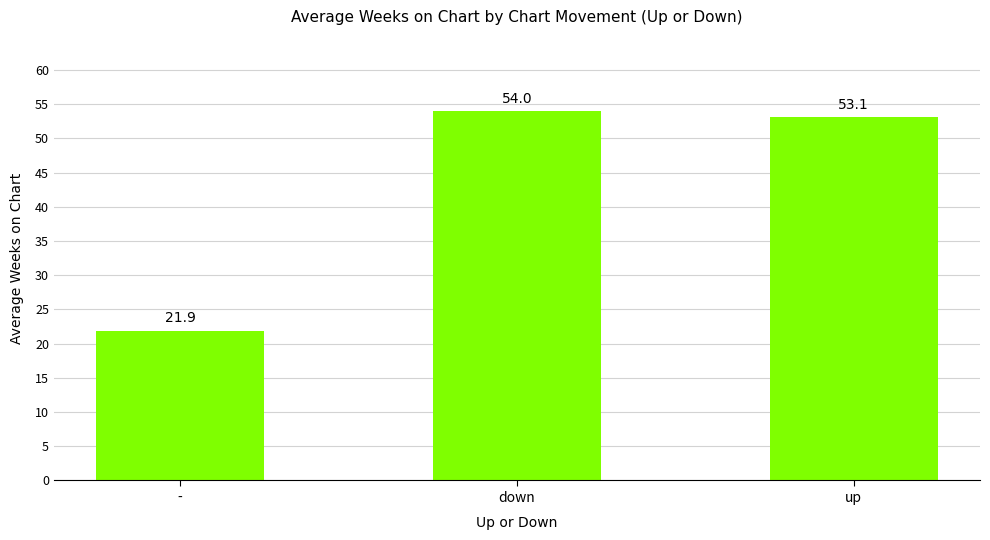

Is it true that the value at - is 5.4?

False